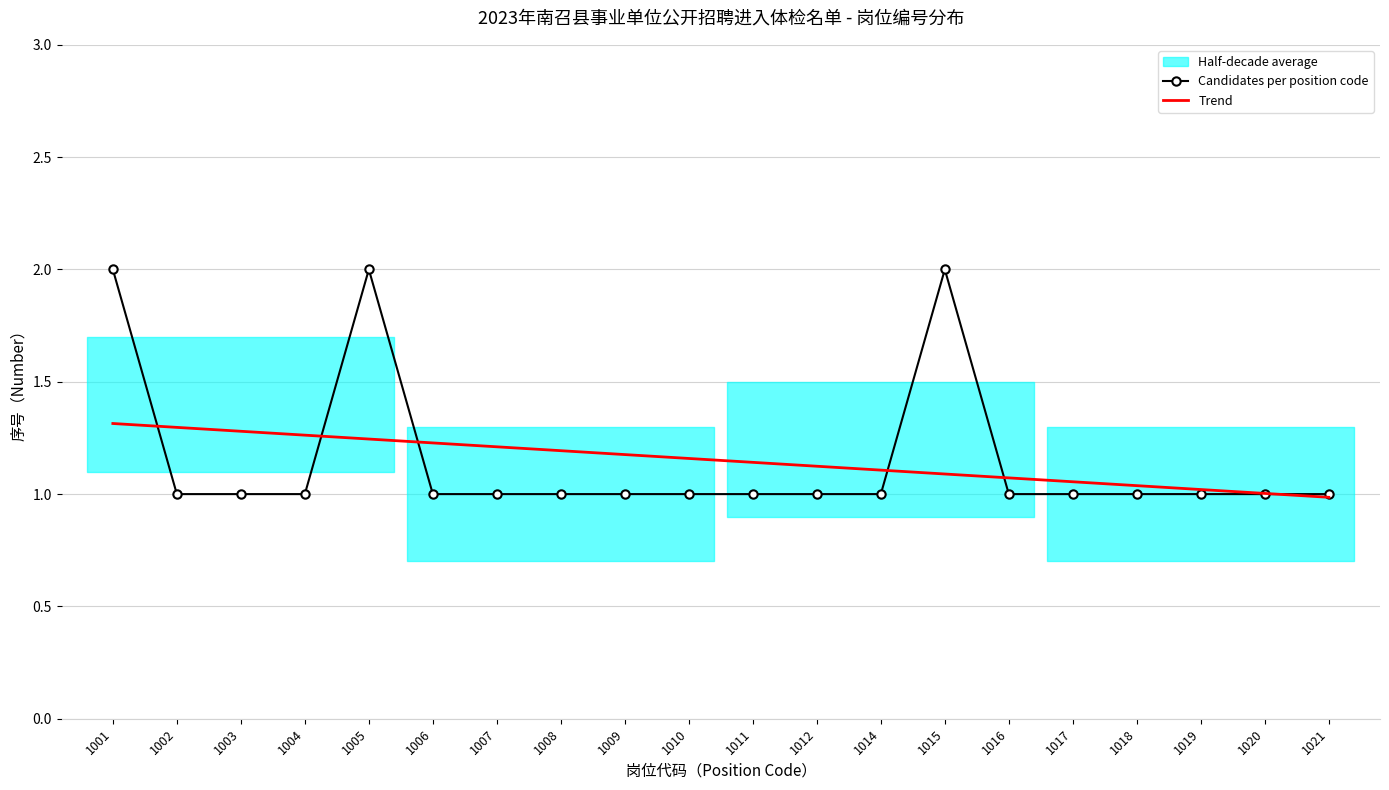

Reading left to right, list all the values displayed in this chart.

Candidates per position code: 2.0	1.0	1.0	1.0	2.0	1.0	1.0	1.0	1.0	1.0	1.0	1.0	1.0	2.0	1.0	1.0	1.0	1.0	1.0	1.0
Trend: 1.3	1.3	1.3	1.3	1.2	1.2	1.2	1.2	1.2	1.2	1.1	1.1	1.1	1.1	1.1	1.1	1.0	1.0	1.0	1.0